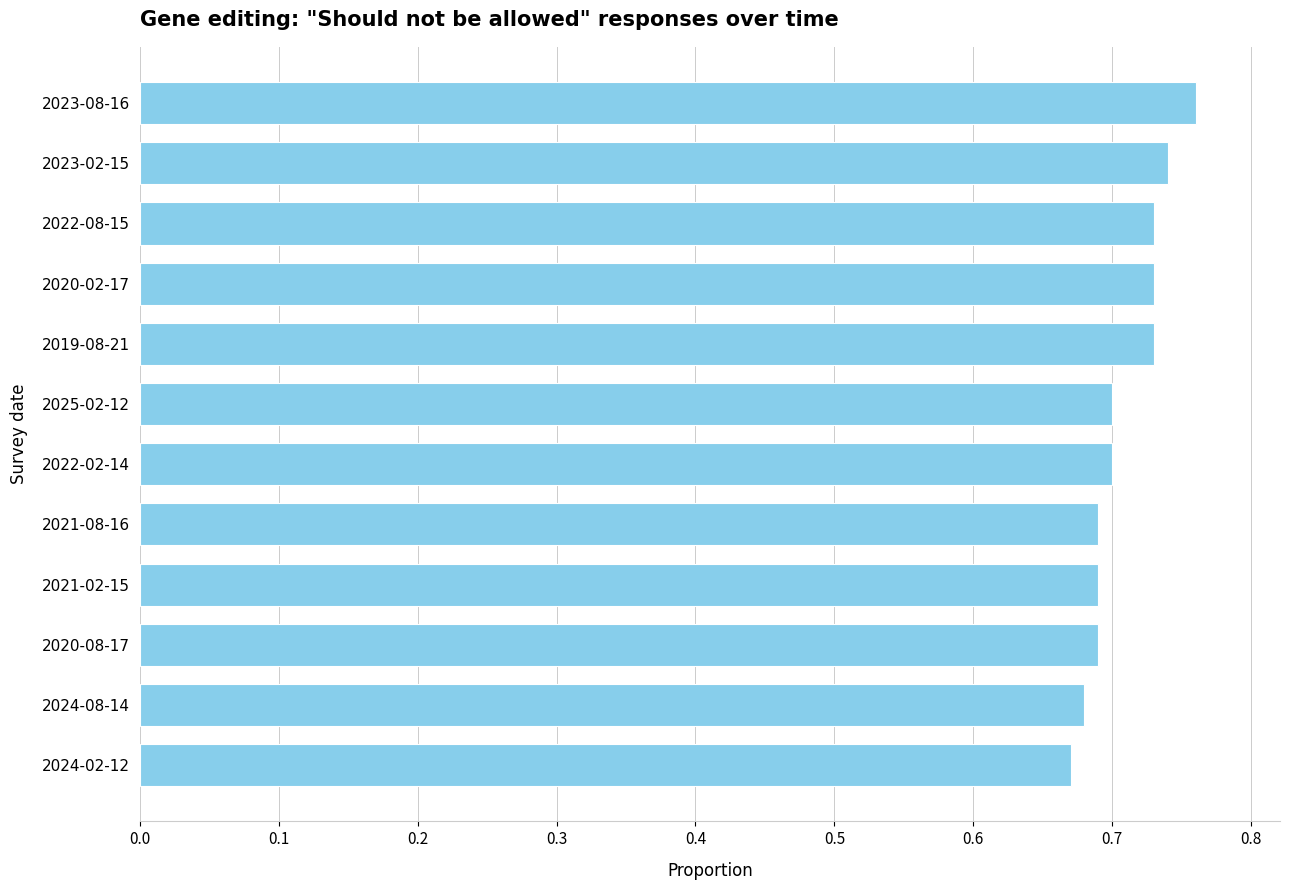

How many bars are there in total?

12